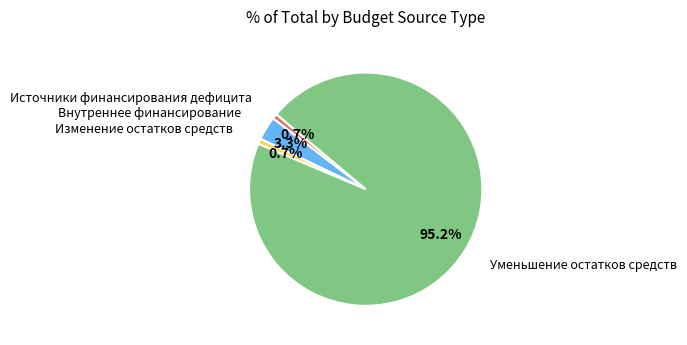

How many slices are in this pie chart?

4